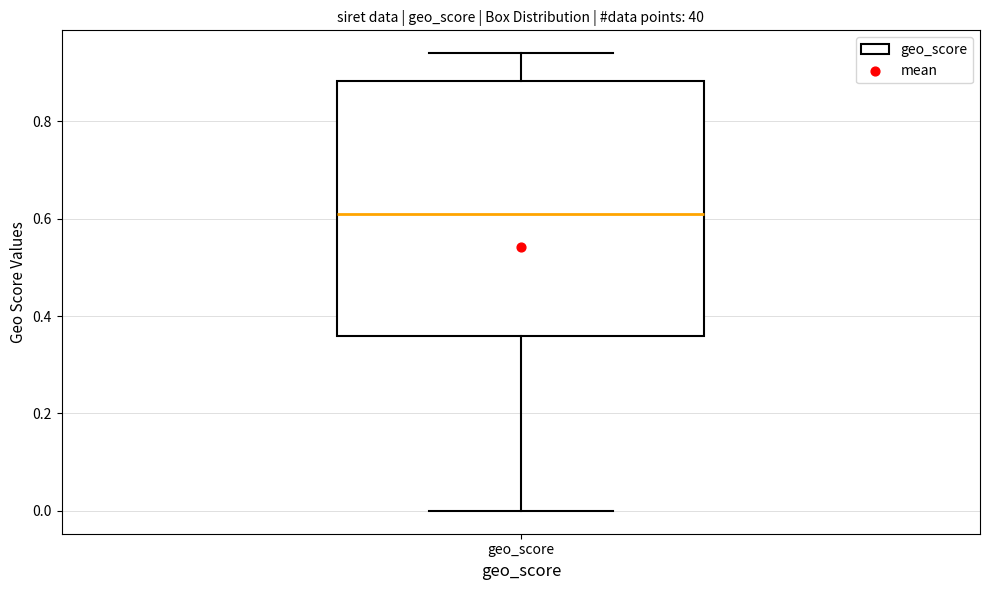

Read this box plot against the y-axis: the position of the median line, the range covered by the box, and the ends of both whiskers. The values are not printed on the chart, so give them approximately, as read against the axis.

median 0.62, box 0.36 to 0.88, whiskers 0.00 to 0.94